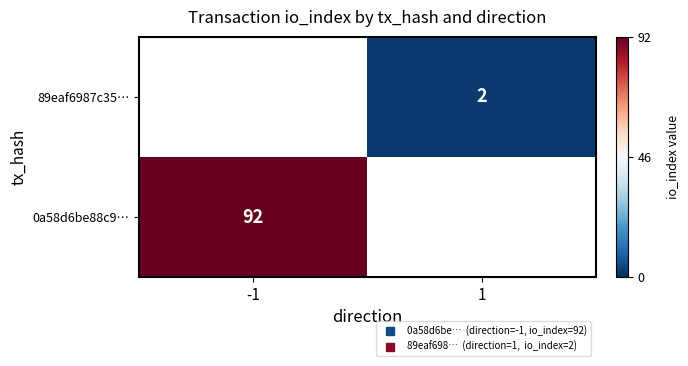

Is it true that 89eaf6987c35… equals 0.4 at 1?

False